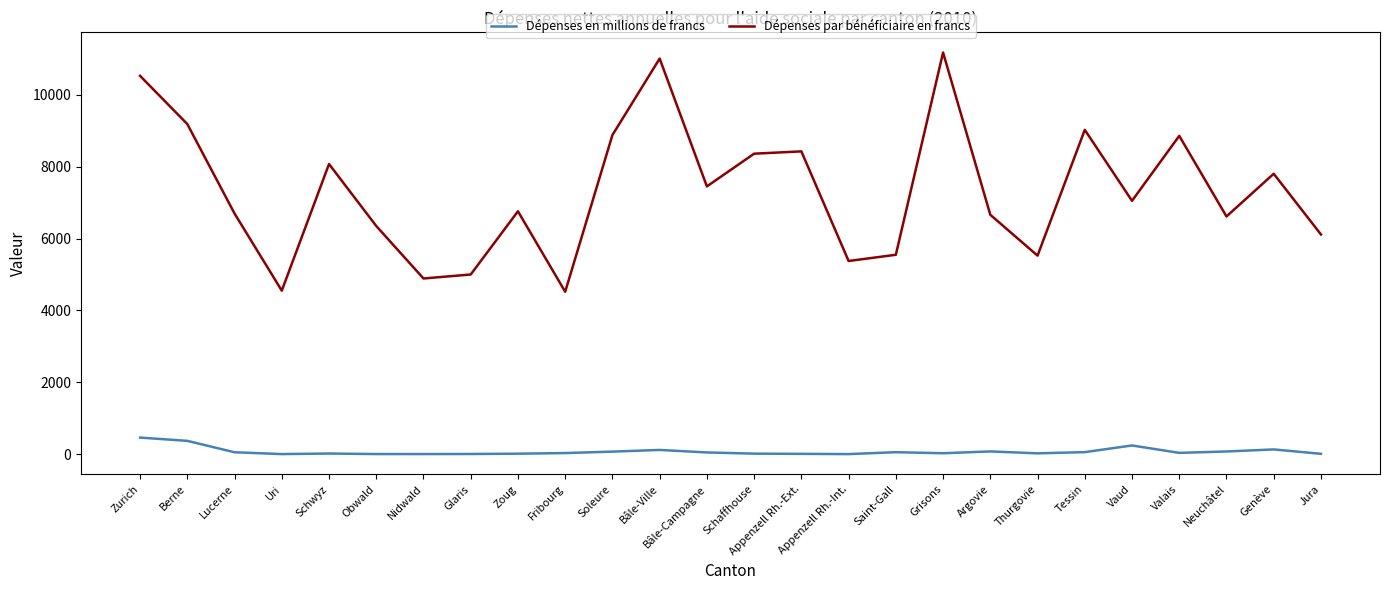

What are all the series names shown in the legend?

Dépenses en millions de francs, Dépenses par bénéficiaire en francs